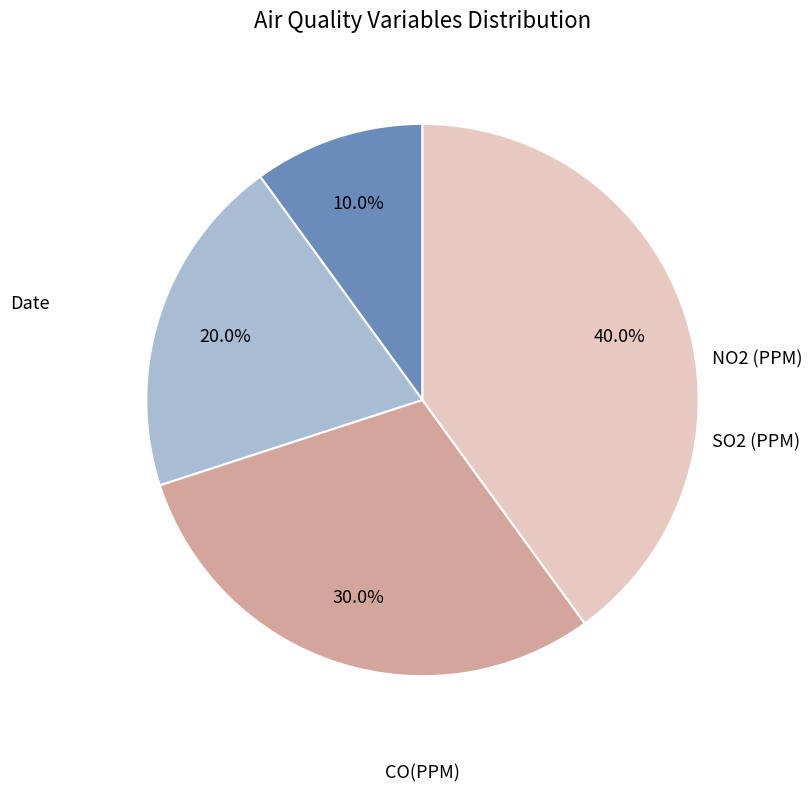

Is there a majority slice in this chart?

No